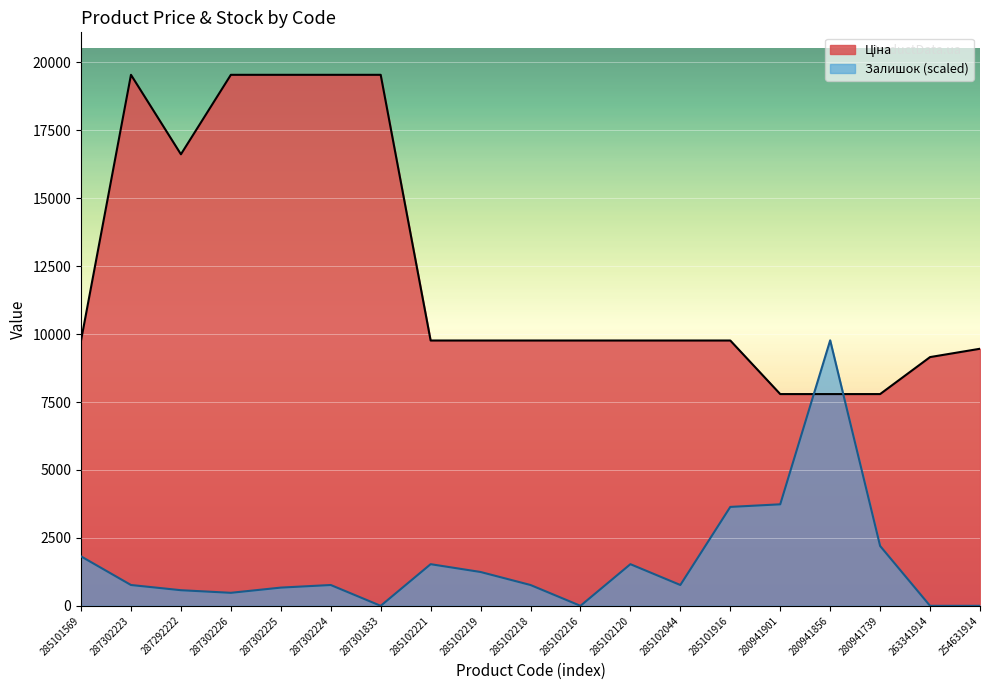

Reading left to right, list all the values displayed in this chart.

Ціна: 9764.4	19542.7	16618.0	19542.7	19542.7	19542.7	19542.7	9764.4	9764.4	9764.4	9764.4	9764.4	9764.4	9764.4	7792.9	7792.9	7792.9	9154.5	9460.9
Залишок: 1820.2	766.4	574.8	479.0	670.6	766.4	0.0	1532.8	1245.4	766.4	0.0	1532.8	766.4	3640.3	3736.1	9771.4	2203.3	0.0	0.0